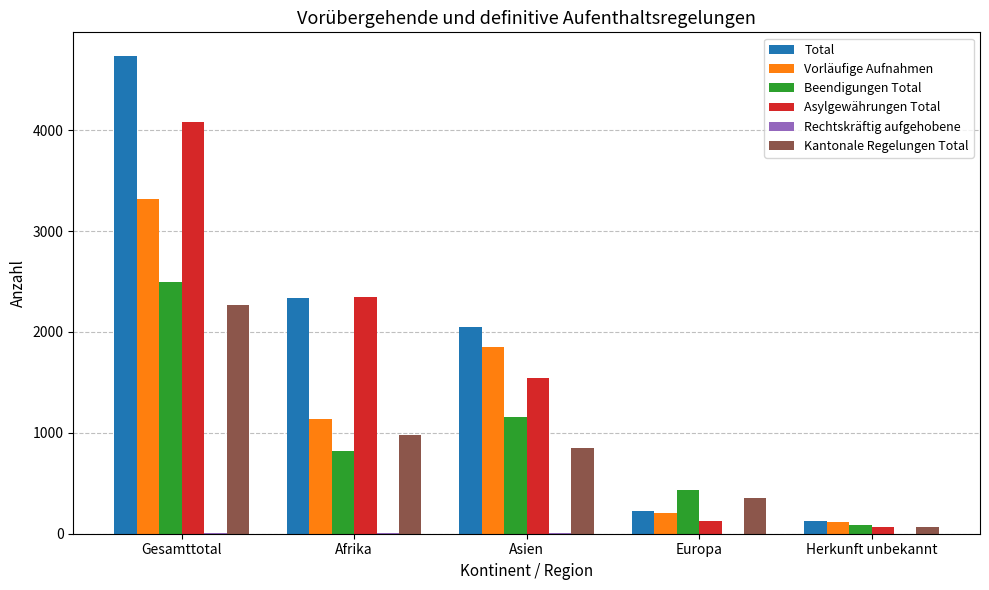

Is the value of Total at Gesamttotal greater than the value of Kantonale Regelungen Total at Asien?

Yes